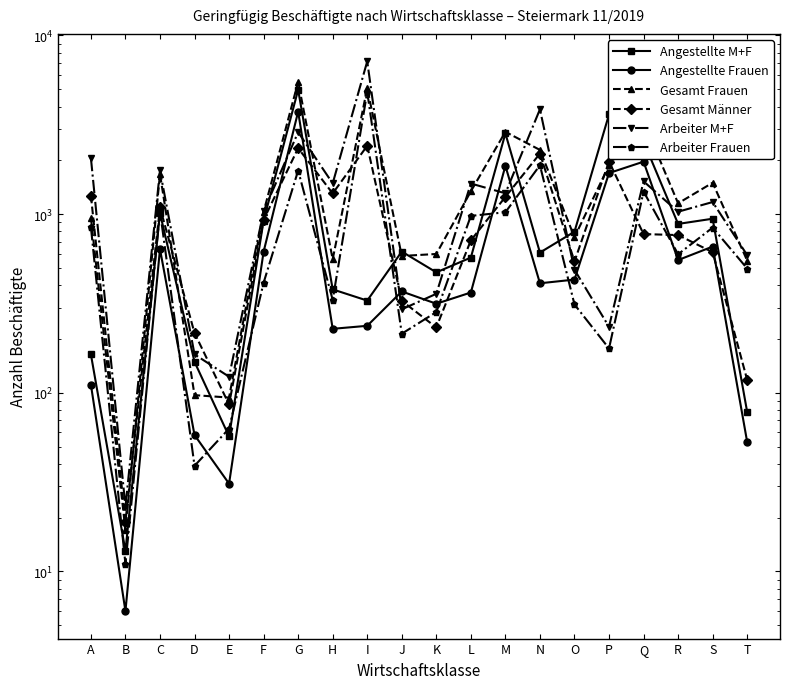

Which series has the largest total across all categories?

Gesamt Frauen